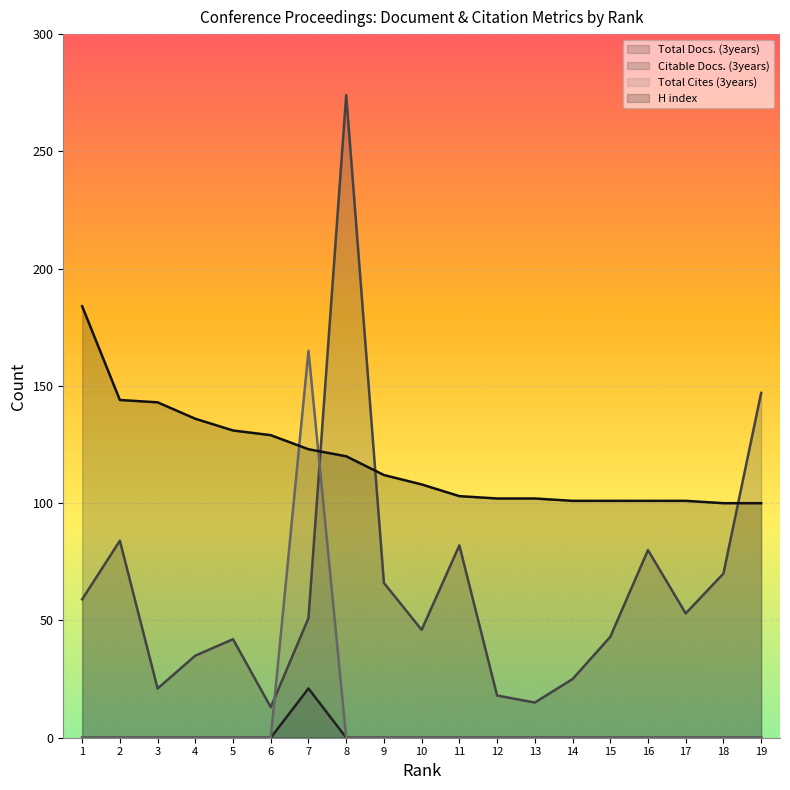

What is the highest value of the Total Docs. (3years) series?

21